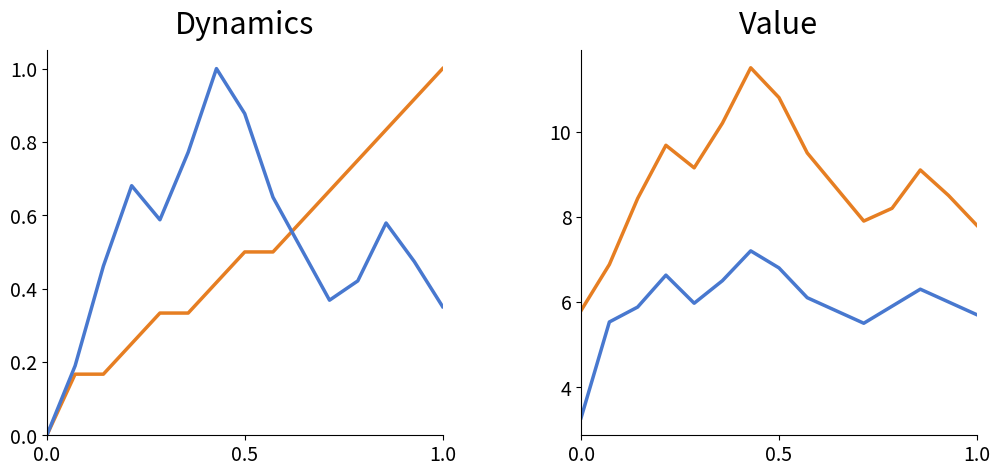

True or false: SDS_P1 and SDS_P2 cross at least once.

False